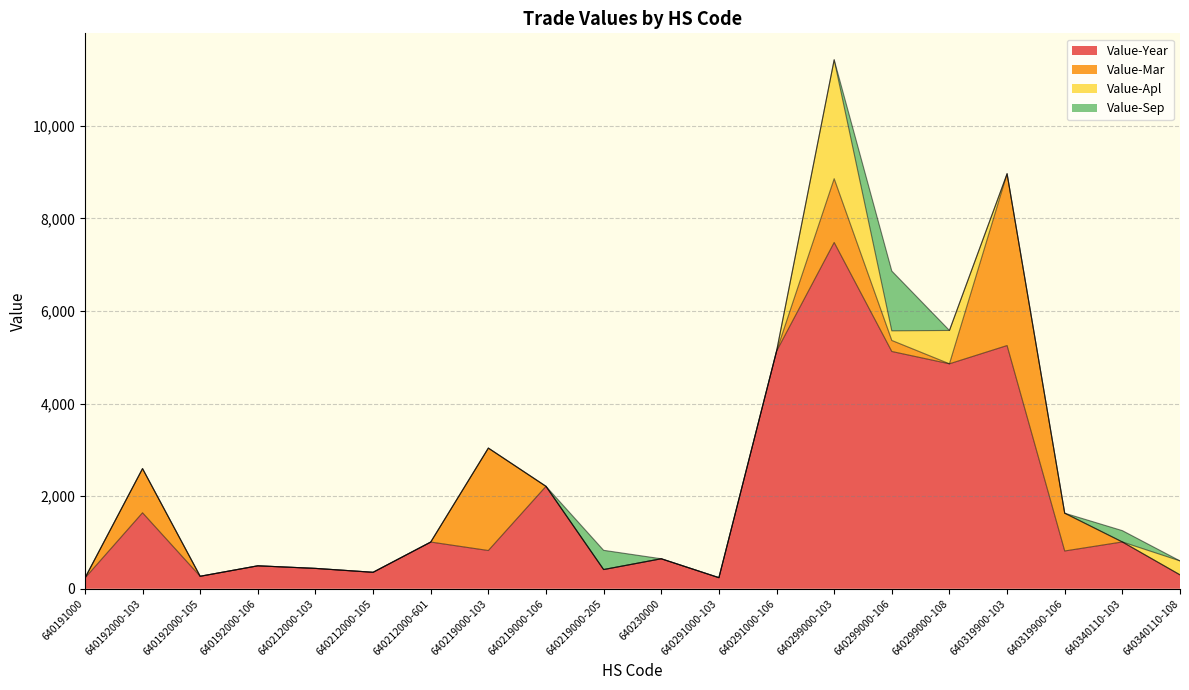

Which label corresponds to the largest value in the chart?

640299000-103